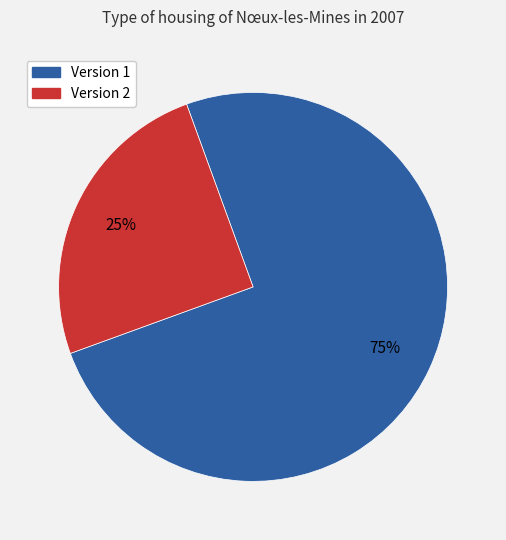

Is there a majority slice in this chart?

Yes